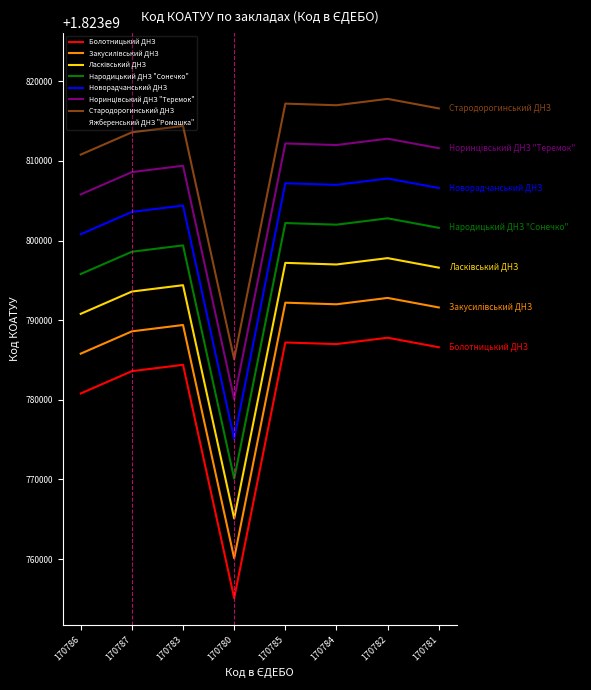

What is the total value across all series at 170786?

14590386408